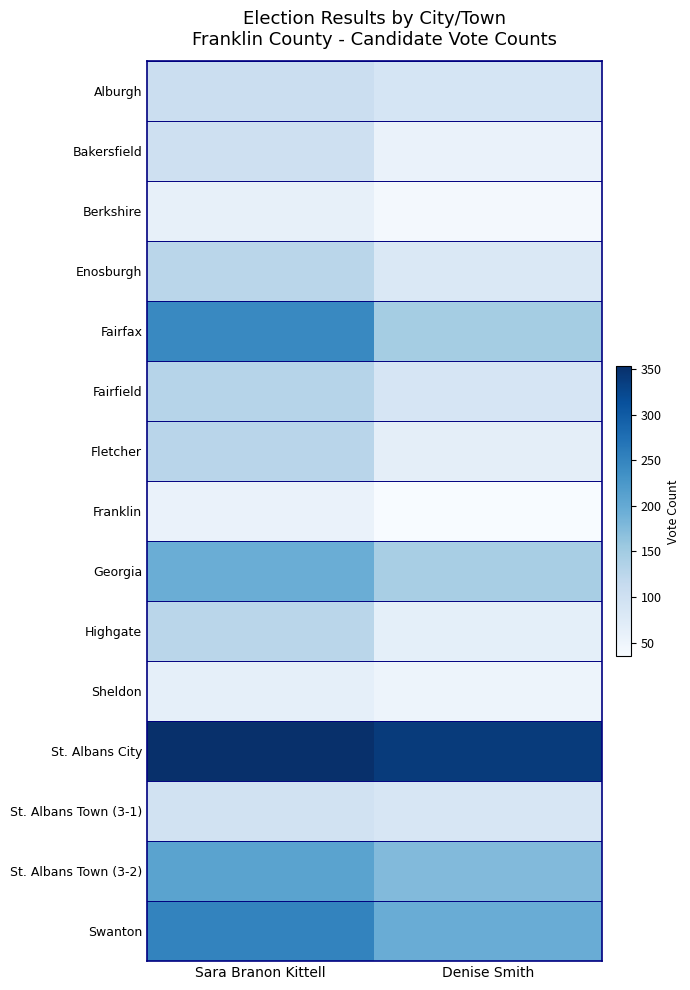

At Denise Smith, list the series in order from largest to smallest.

St. Albans City, Swanton, St. Albans Town (3-2), Fairfax, Georgia, Alburgh, Fairfield, St. Albans Town (3-1), Enosburgh, Fletcher, Highgate, Bakersfield, Sheldon, Berkshire, Franklin